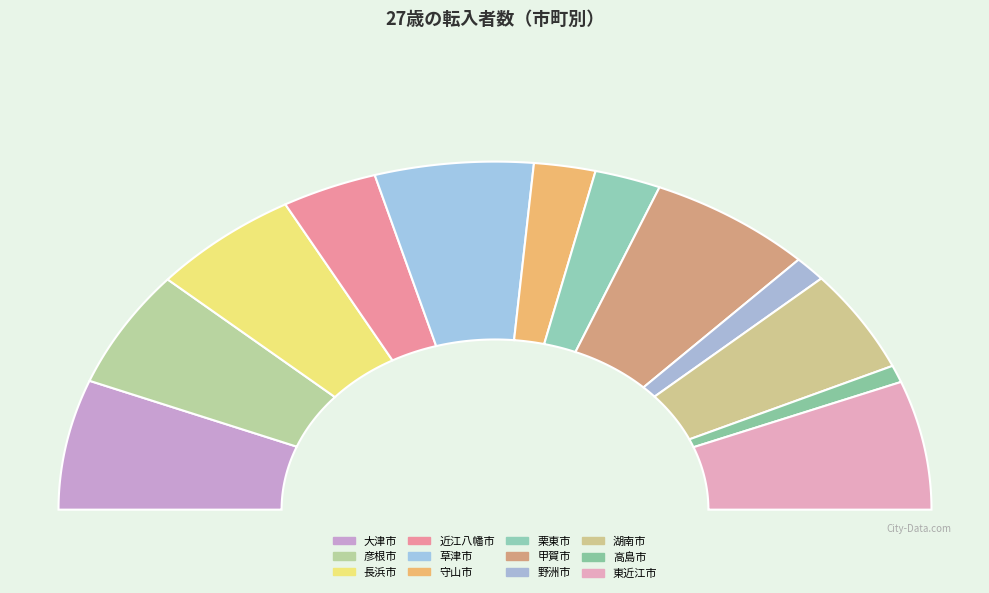

To the nearest percent, what is the average slice percentage?

8%